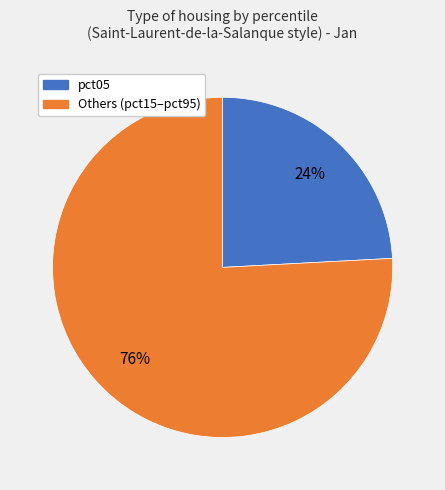

To the nearest percent, what is the average slice percentage?

50%